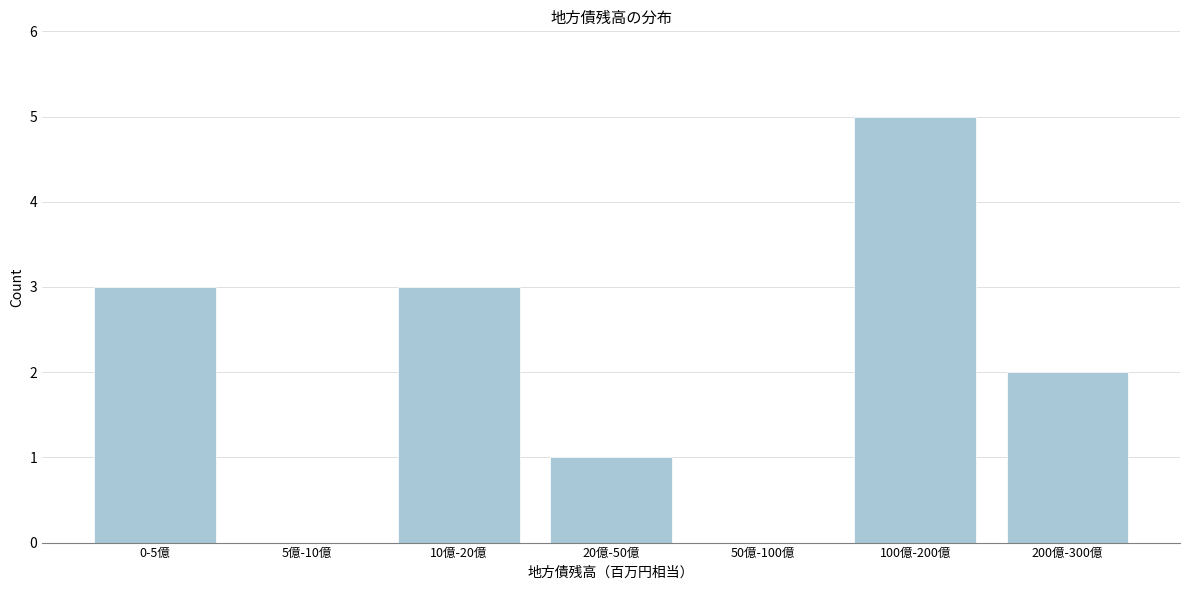

Reading left to right, list all the values displayed in this chart.

0-5億=3	5億-10億=0	10億-20億=3	20億-50億=1	50億-100億=0	100億-200億=5	200億-300億=2